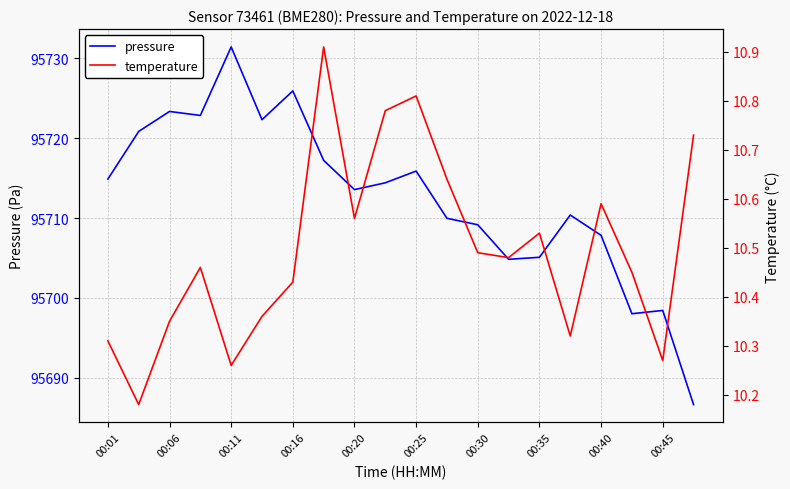

At how many categories does at least one series exceed 8265?

20